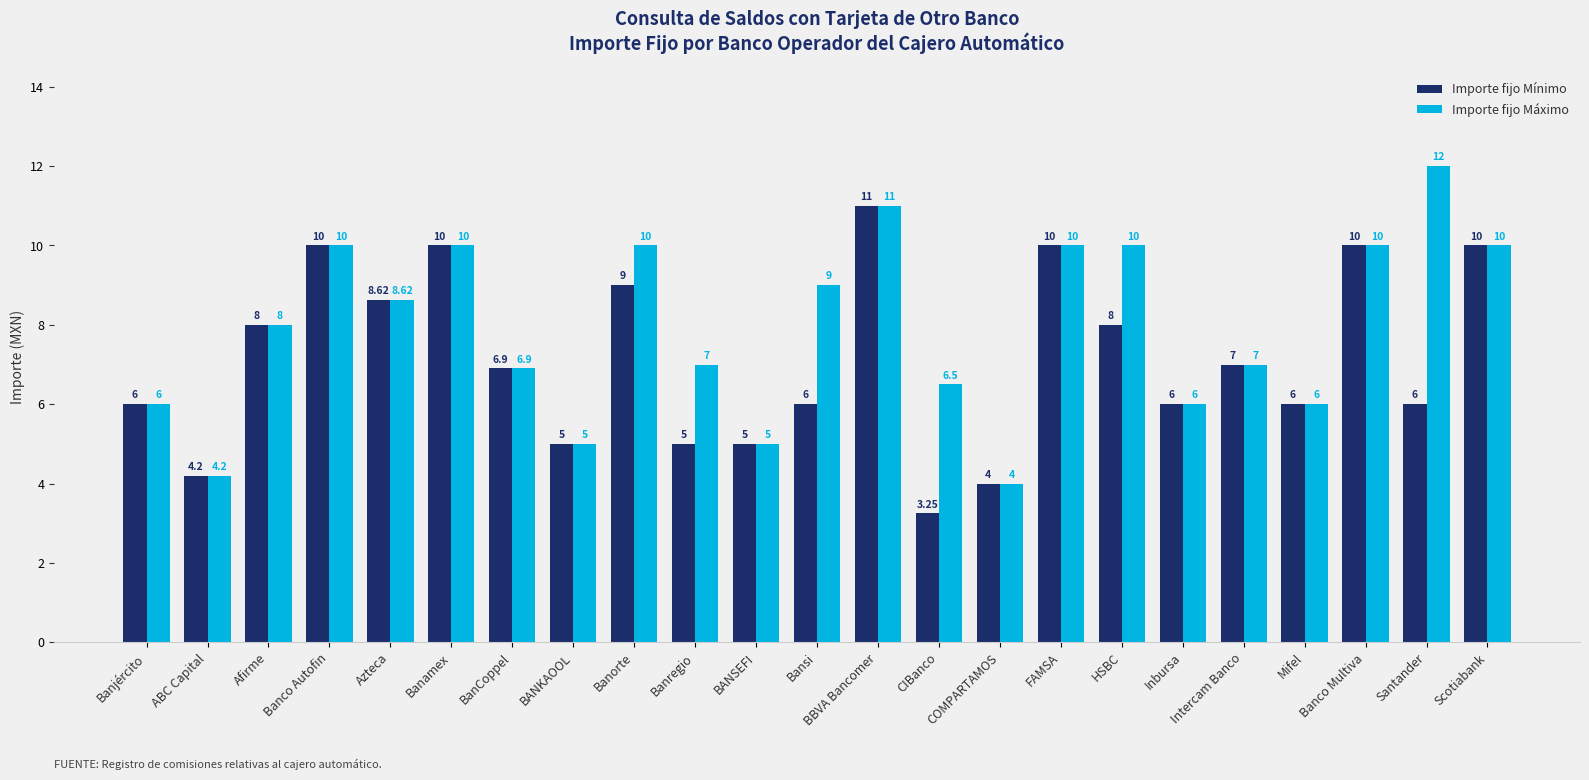

The value of Importe fijo Máximo at ABC Capital is 4.2. True or false?

True